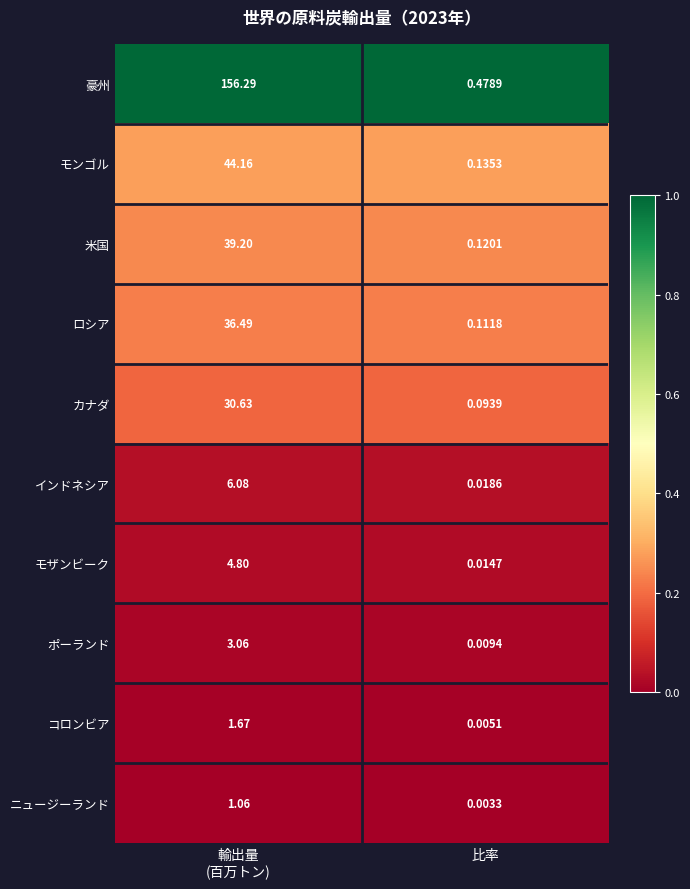

Where is インドネシア nearest to the value 3?

比率